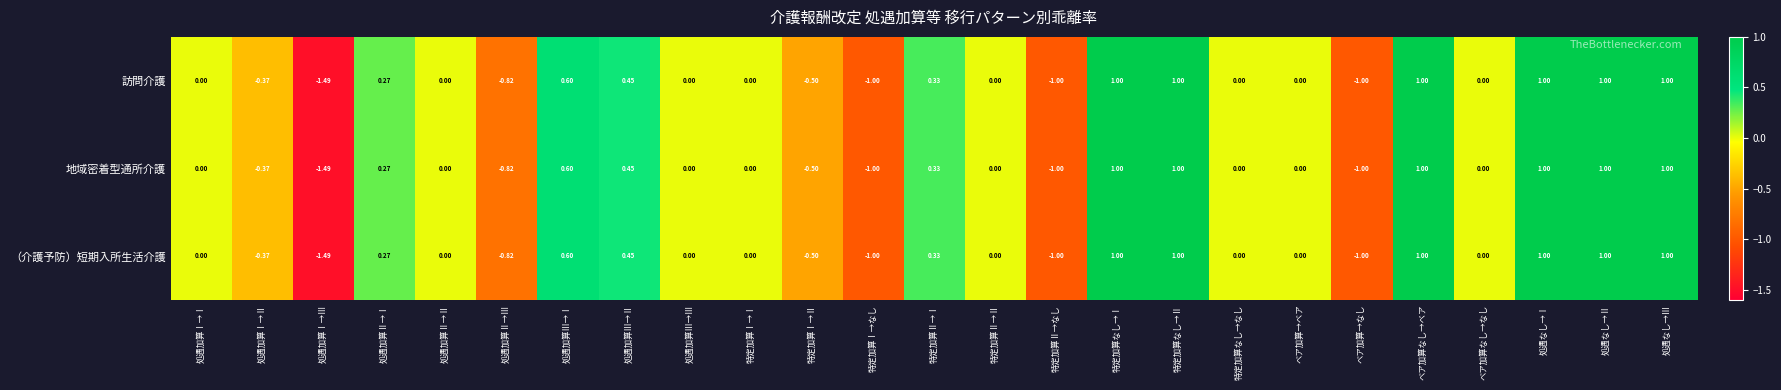

At which category does the chart reach its minimum across all series?

処遇加算Ⅰ→Ⅲ